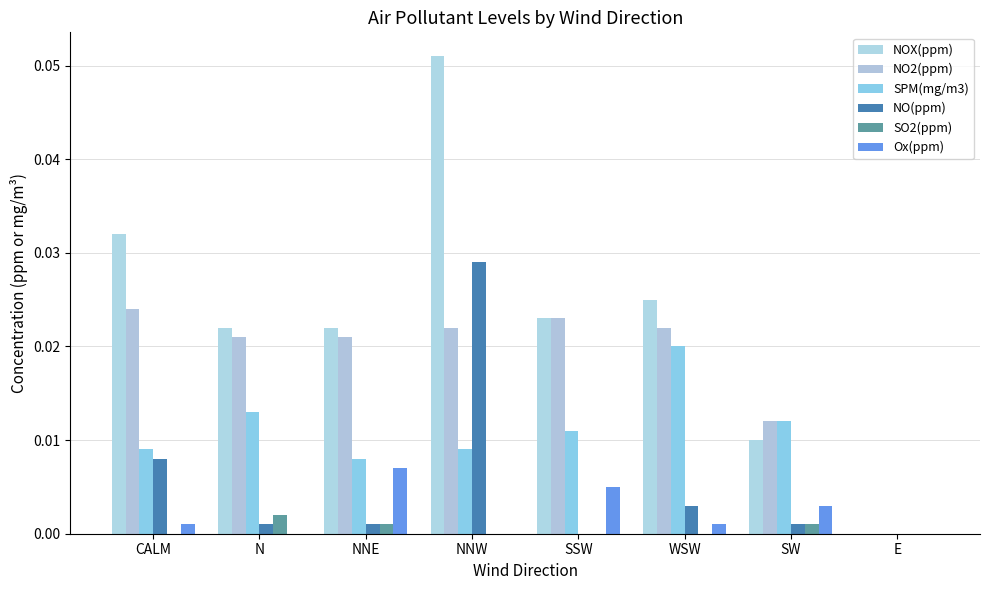

Reading right to left, extract all data points from this chart.

NOX(ppm): 0.0	0.0	0.0	0.0	0.1	0.0	0.0	0.0
NO2(ppm): 0.0	0.0	0.0	0.0	0.0	0.0	0.0	0.0
SPM(mg/m3): 0.0	0.0	0.0	0.0	0.0	0.0	0.0	0.0
NO(ppm): 0.0	0.0	0.0	0.0	0.0	0.0	0.0	0.0
SO2(ppm): 0.0	0.0	0.0	0.0	0.0	0.0	0.0	0.0
Ox(ppm): 0.0	0.0	0.0	0.0	0.0	0.0	0.0	0.0